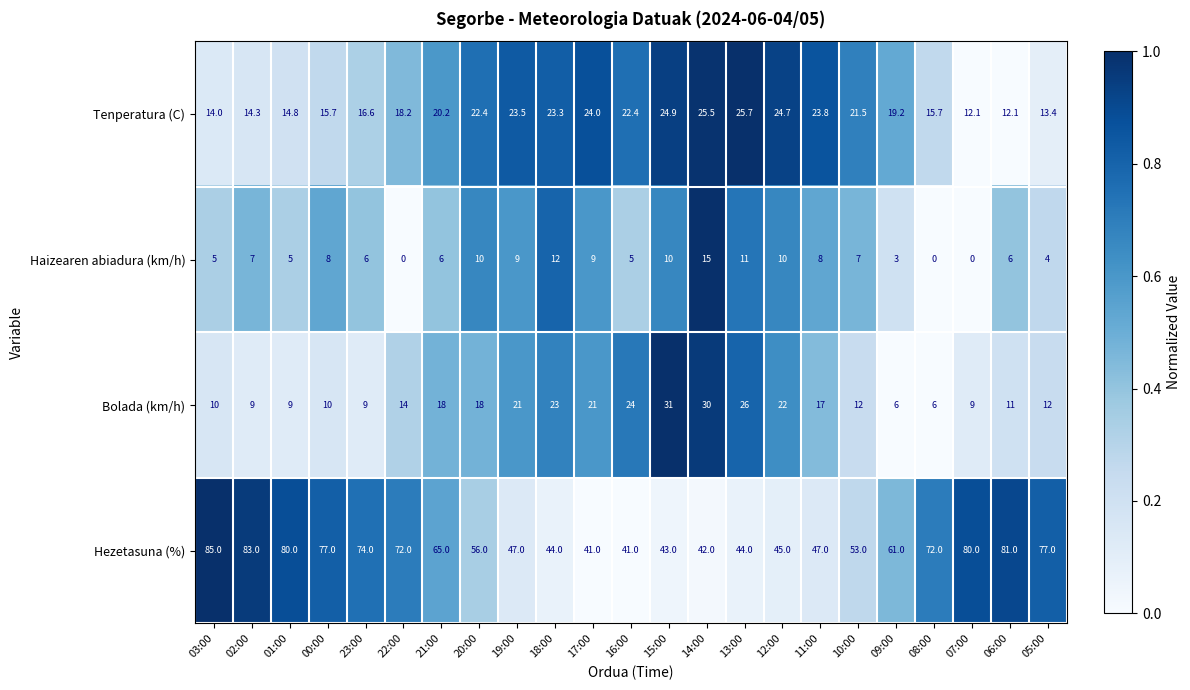

What is the total value across all series at 06:00?

110.1